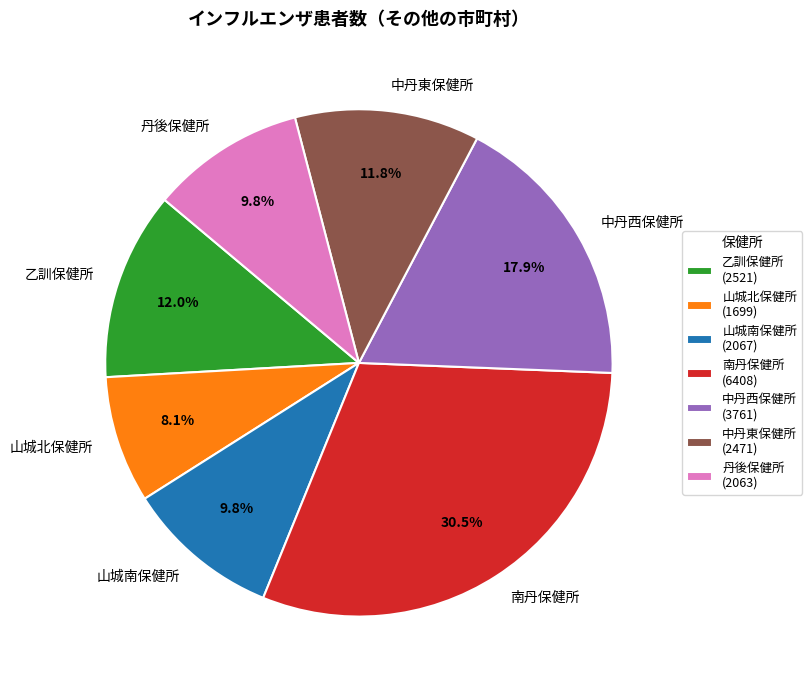

How many slices are in this pie chart?

7